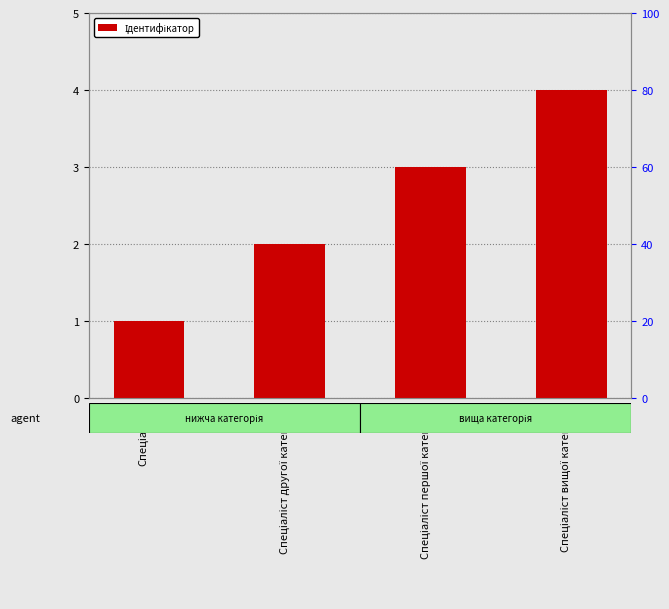

Does the chart contain any negative values?

No